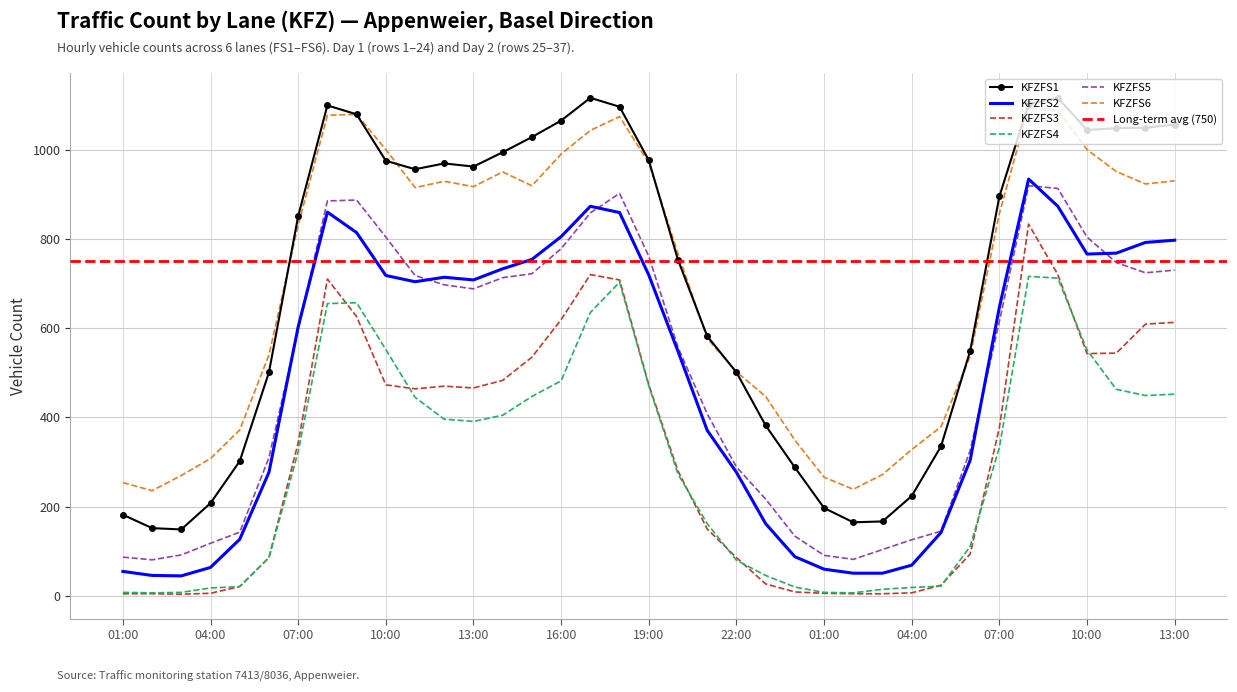

Which series ends up on top after the final intersection of KFZFS6 and KFZFS1?

KFZFS1